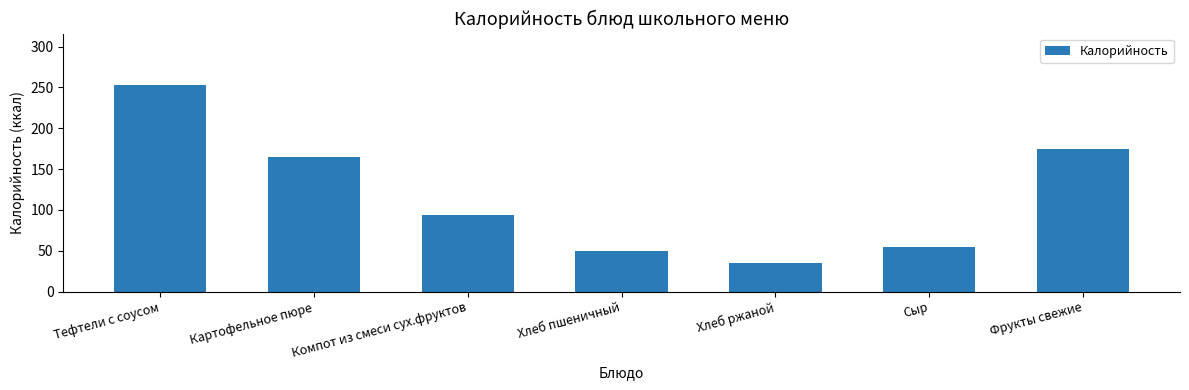

What is the difference between the maximum and minimum values?

217.5